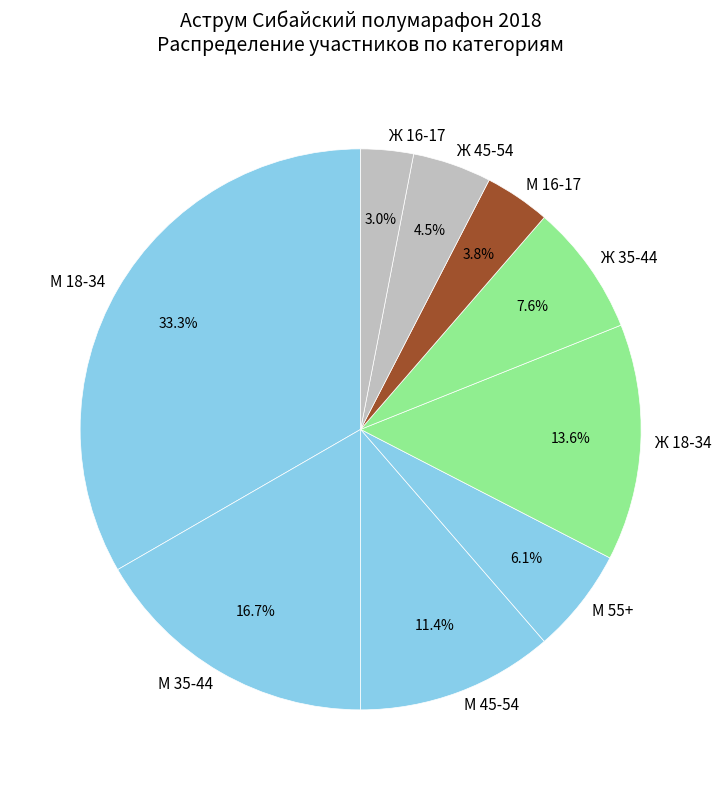

Is it true that М 35-44 is 17% of the pie?

True